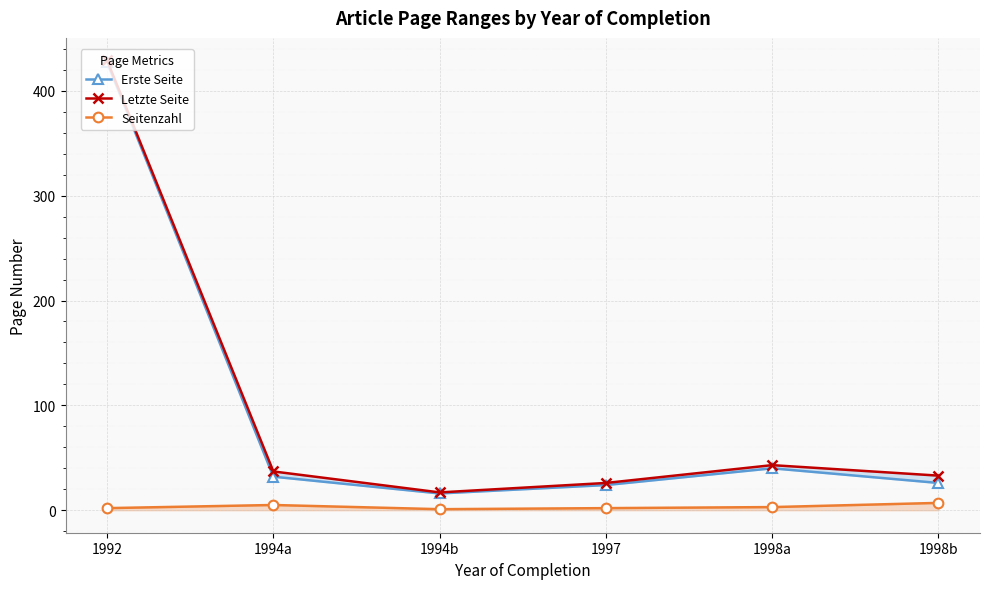

What position from the left is 1992?

1